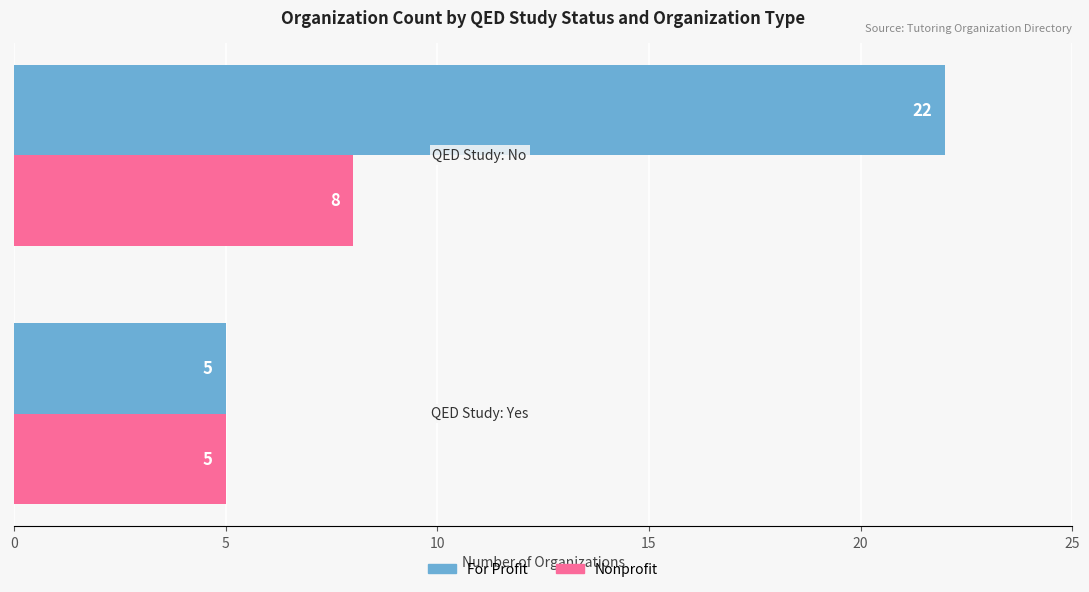

Count the Nonprofit values in the range 5 to 8.

2